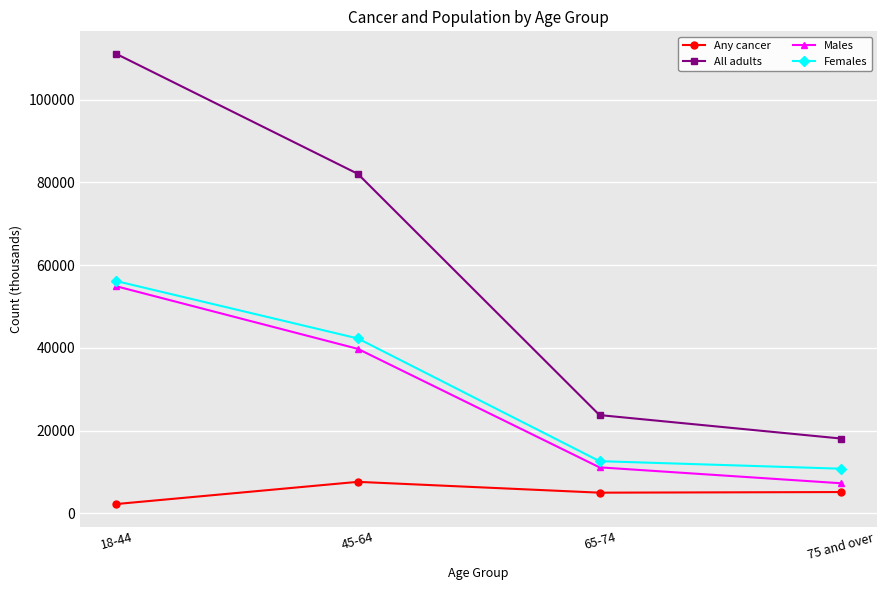

True or false: Females and All adults cross at least once.

False